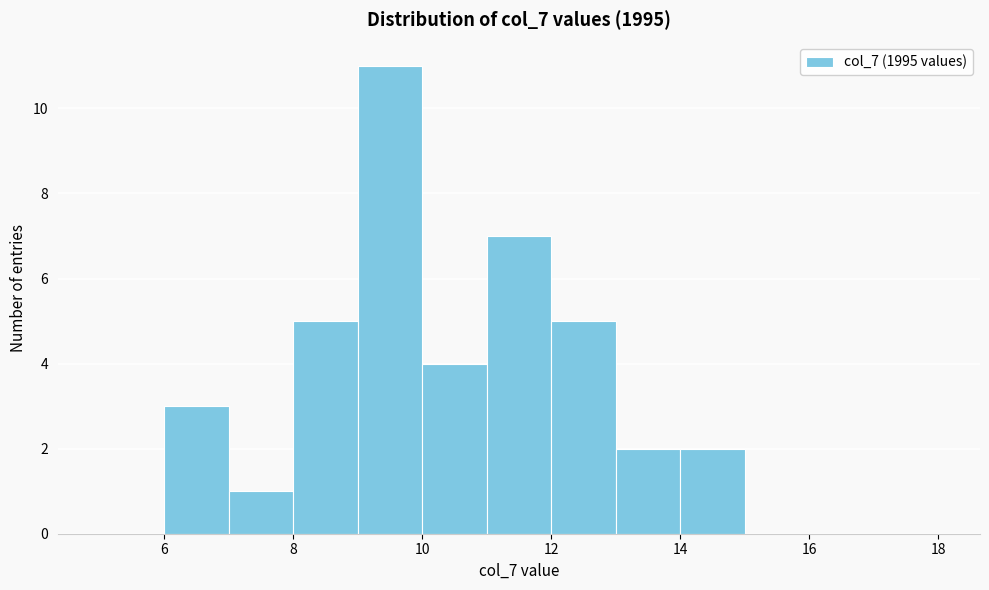

Reading left to right, list every bar in this chart as the range it spans on the x-axis followed by its height. The values are not printed on the chart, so give them approximately, as read against the axis.

5 to 6: 0
6 to 7: 3
7 to 8: 1
8 to 9: 5
9 to 10: 11
10 to 11: 4
11 to 12: 7
12 to 13: 5
13 to 14: 2
14 to 15: 2
15 to 16: 0
16 to 17: 0
17 to 18: 0